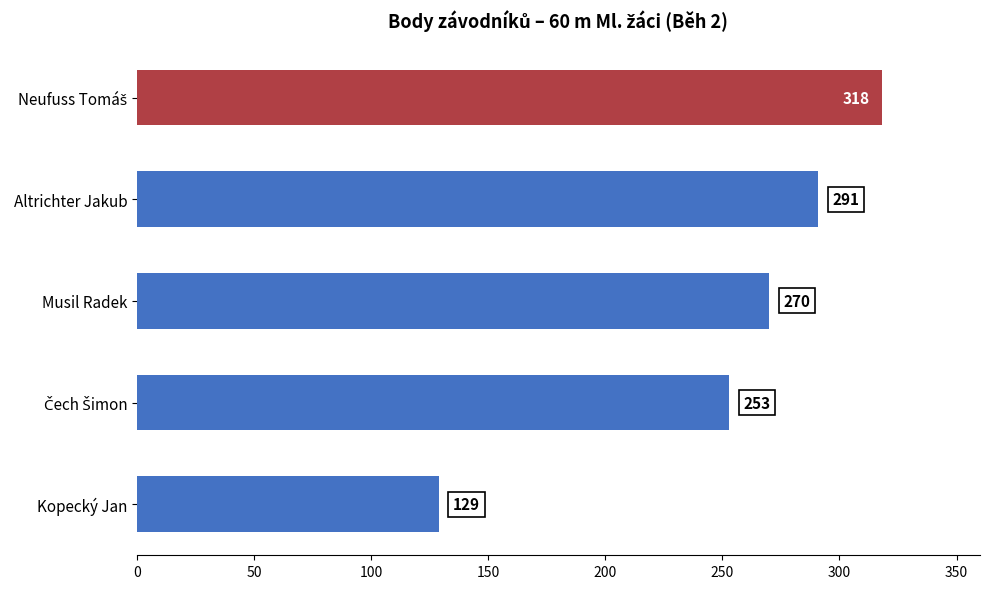

Which category has the lowest value across all series?

Kopecký Jan